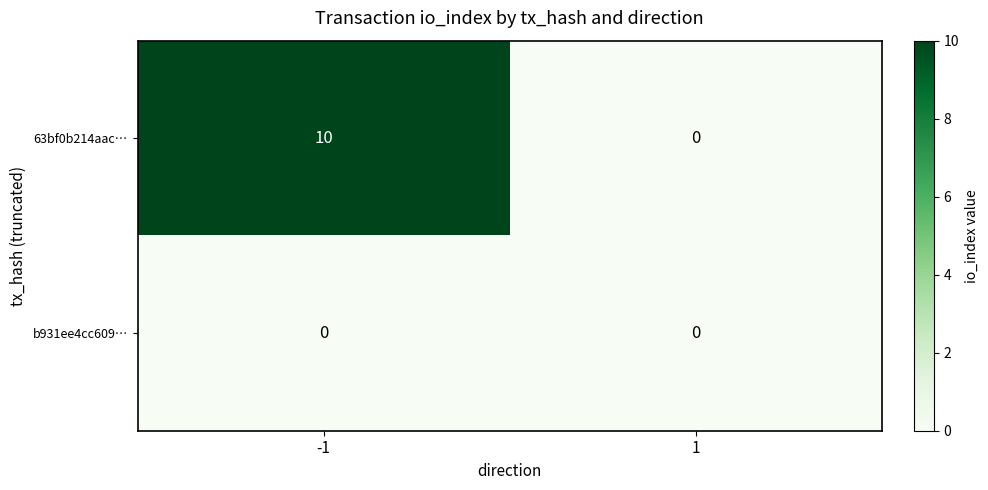

What is the sum of the 63bf0b214aac… values at -1 and 1?

10